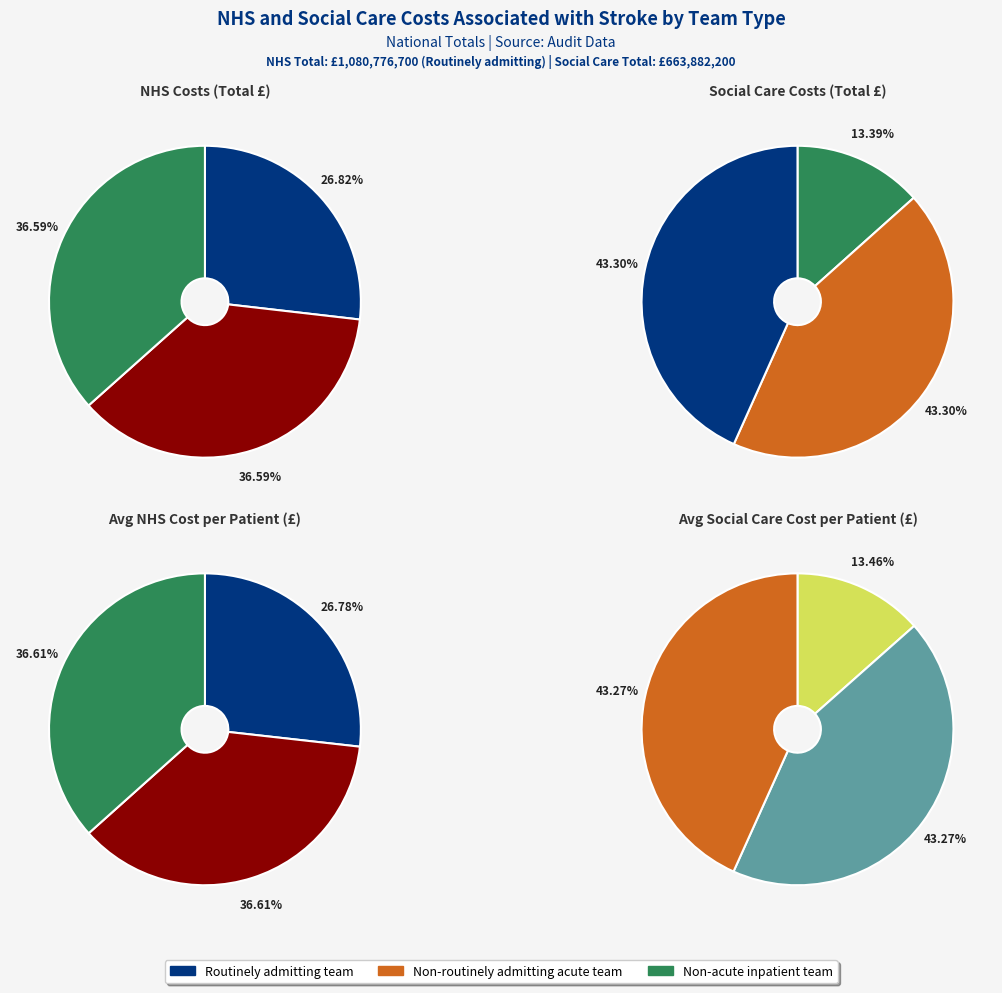

Rank the categories by Non-routinely admitting acute team value from highest to lowest.

1, 0